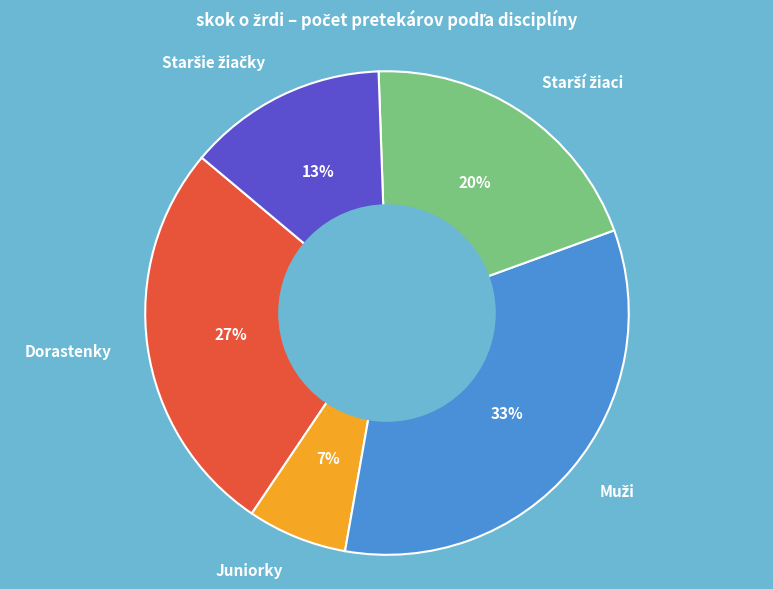

True or false: Juniorky accounts for 1% of the total.

False